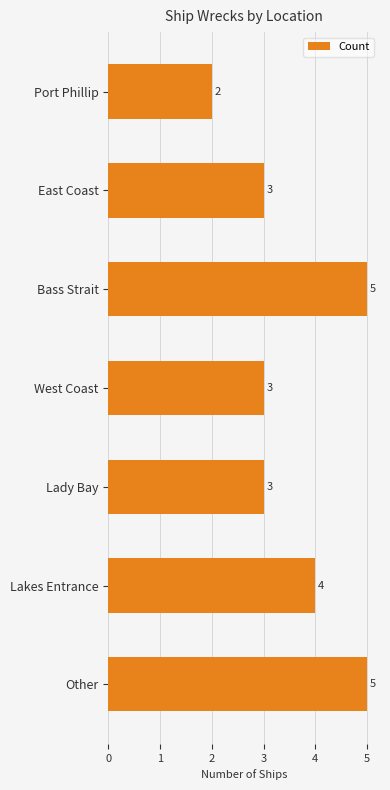

What is the sum of all values?

25